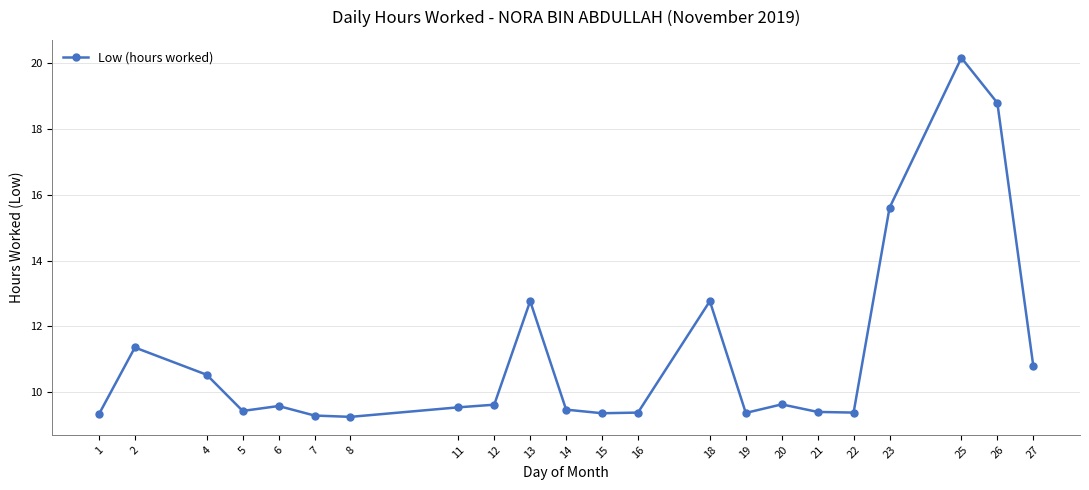

What value does the data have at 13?

12.8